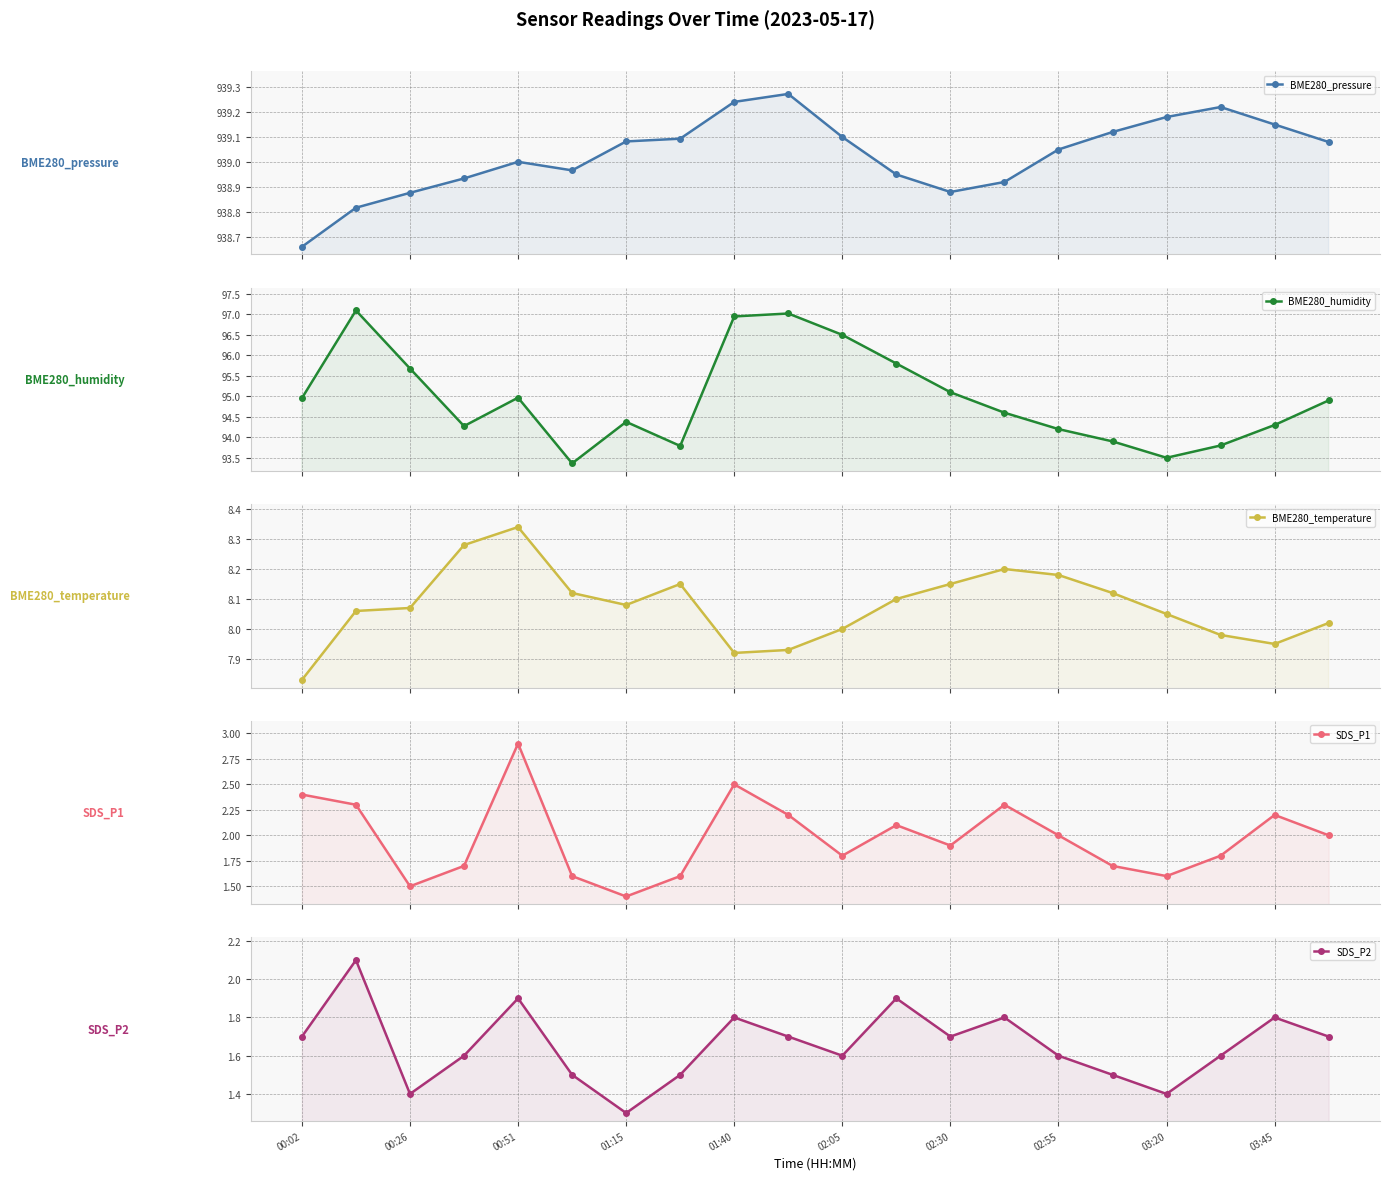

At how many categories does at least one series exceed 17?

20